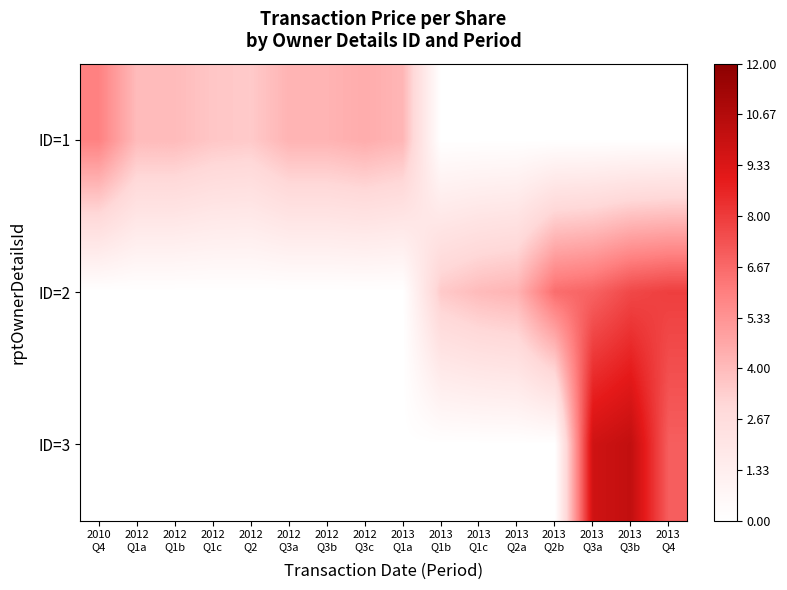

Which series changed the most between 2012 Q1c and 2012 Q3c?

ID=1